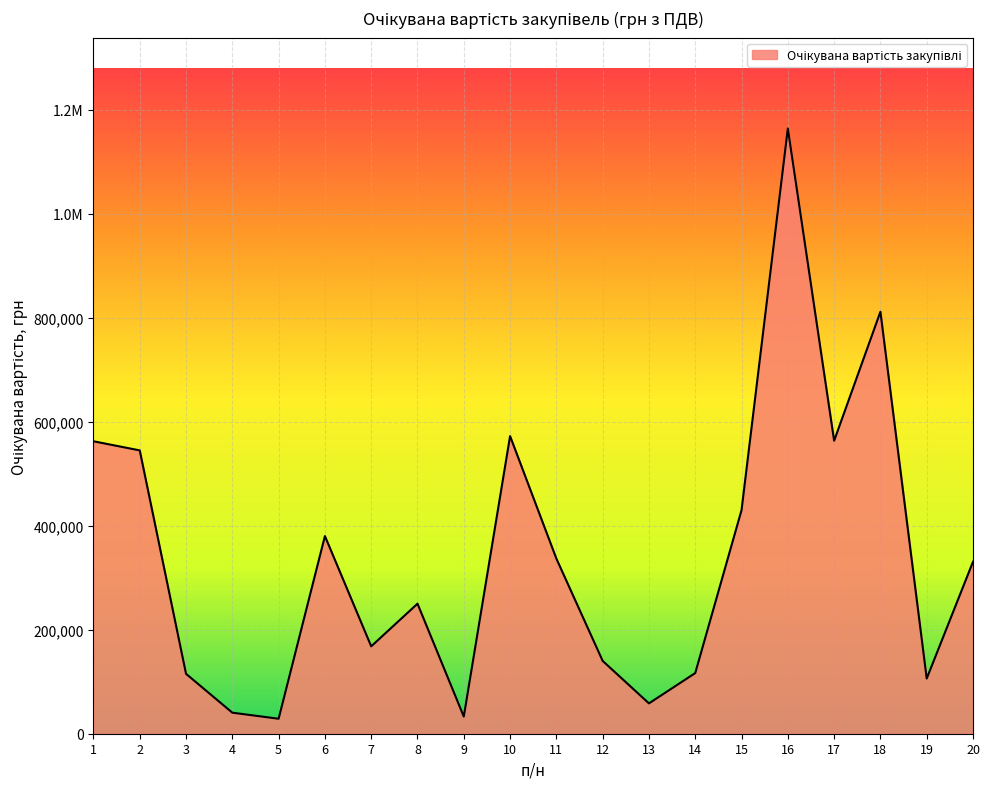

How many points are lower than both their immediate neighbors (excluding endpoints)?

6